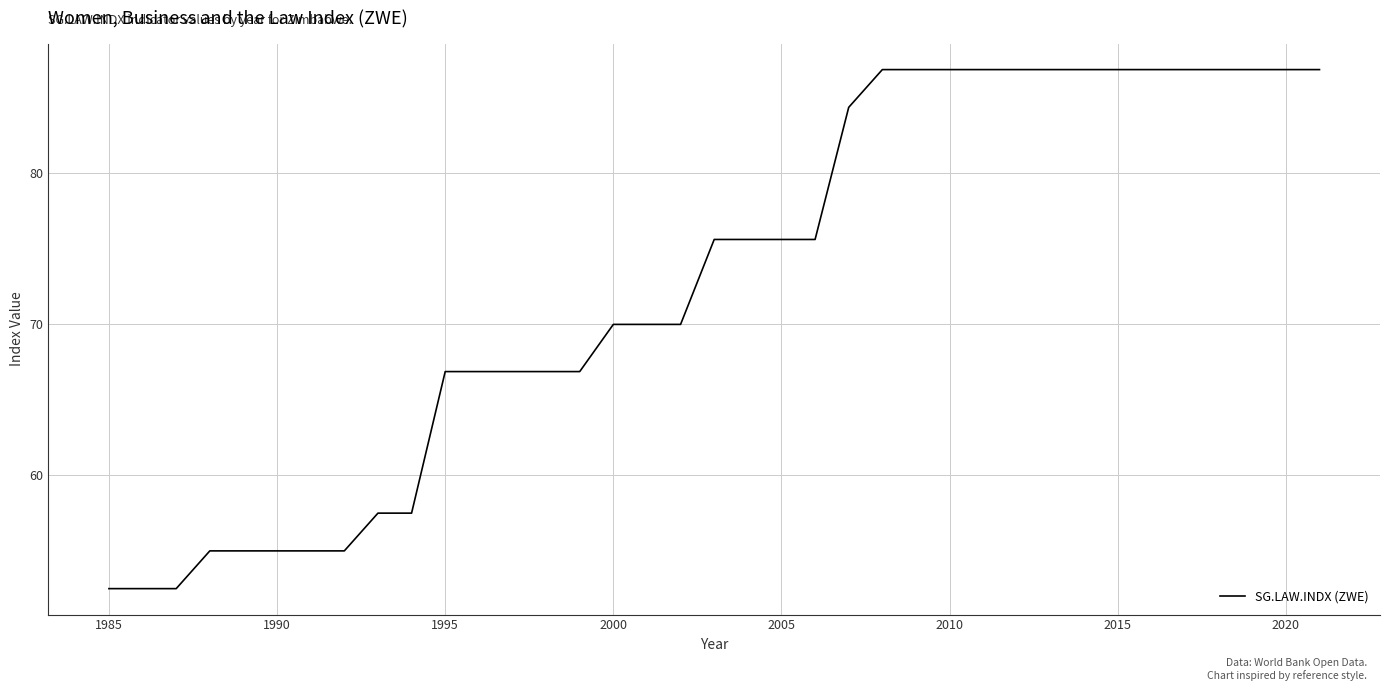

What is the greatest value displayed?

86.9